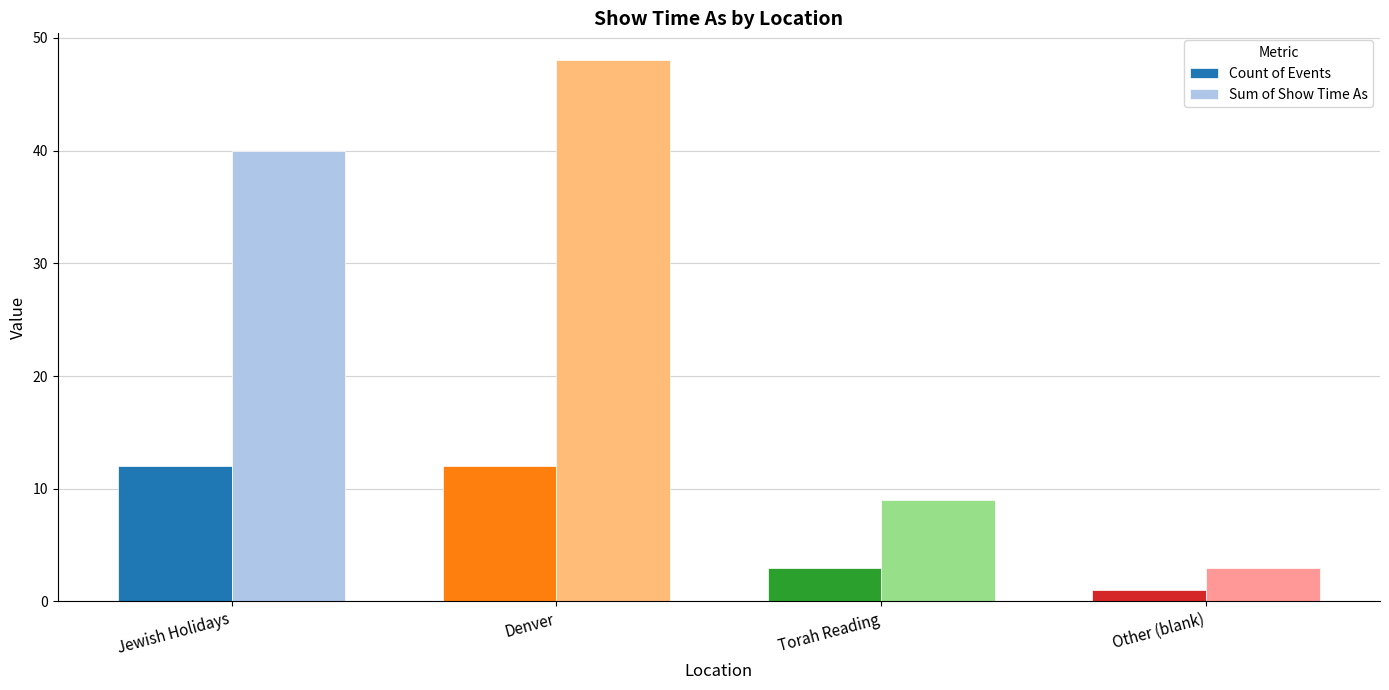

Reading left to right, list all the values displayed in this chart.

Count of Events: 12	12	3	1
Sum of Show Time As: 40	48	9	3